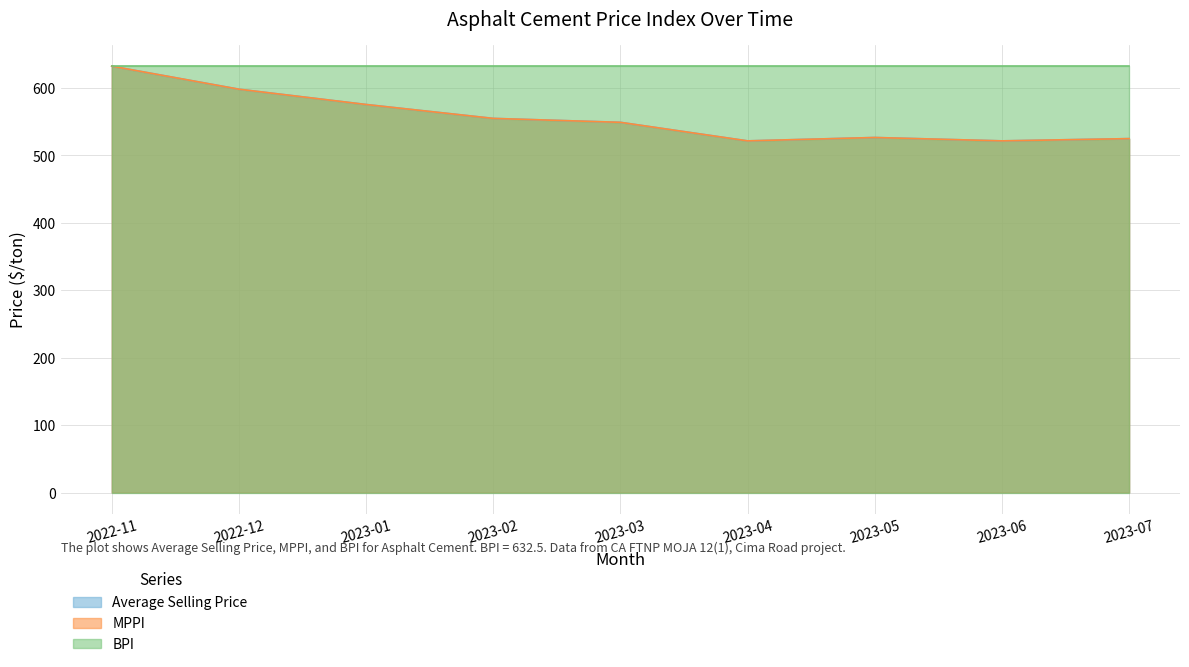

How many lines are shown in the chart?

3